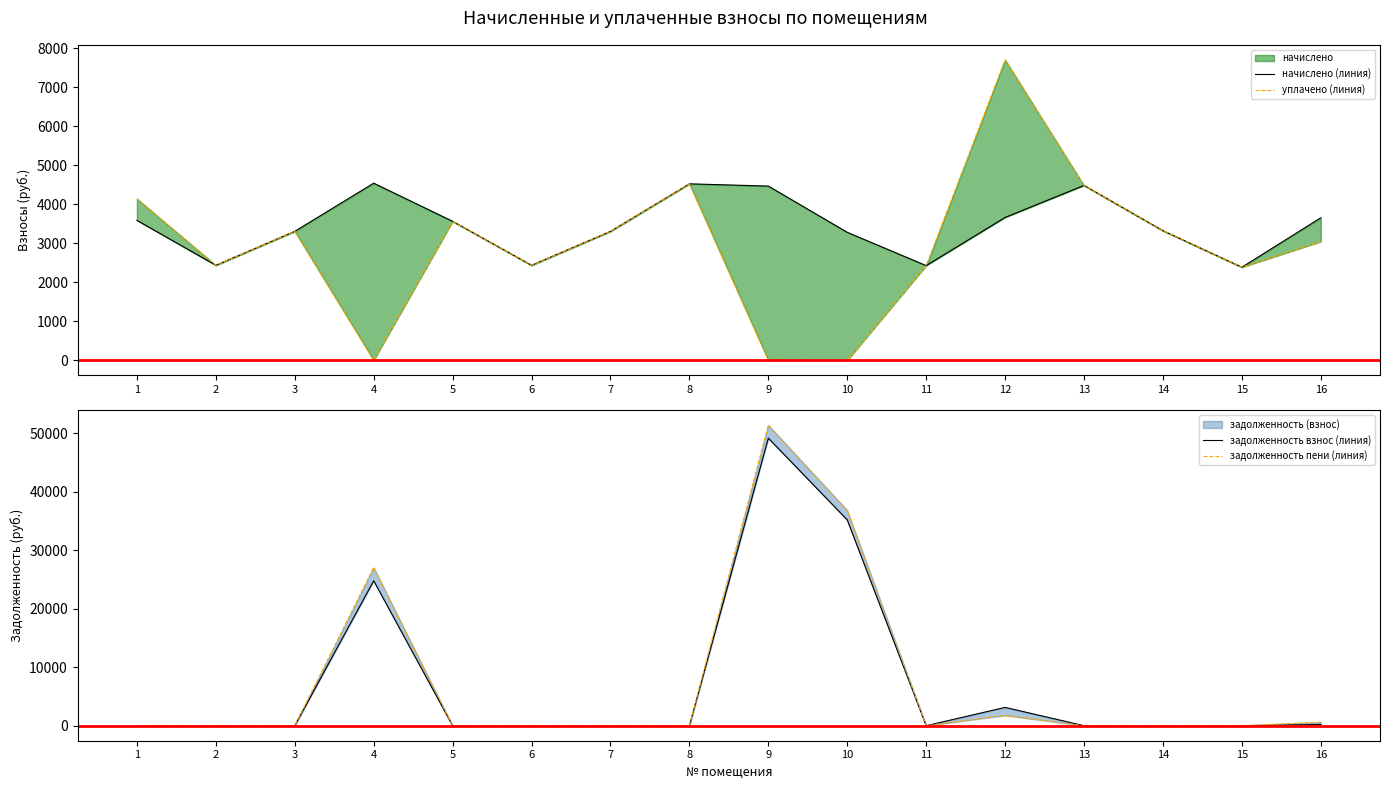

At how many categories does at least one series exceed 35852?

2